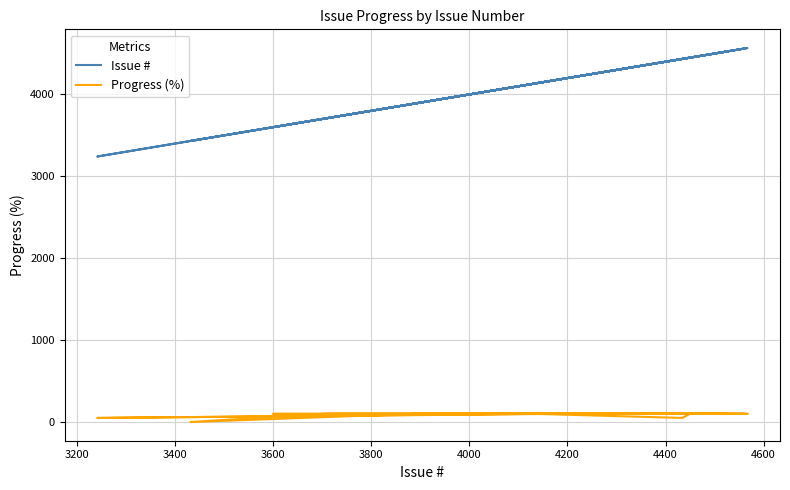

Which series has the largest total across all categories?

Issue #